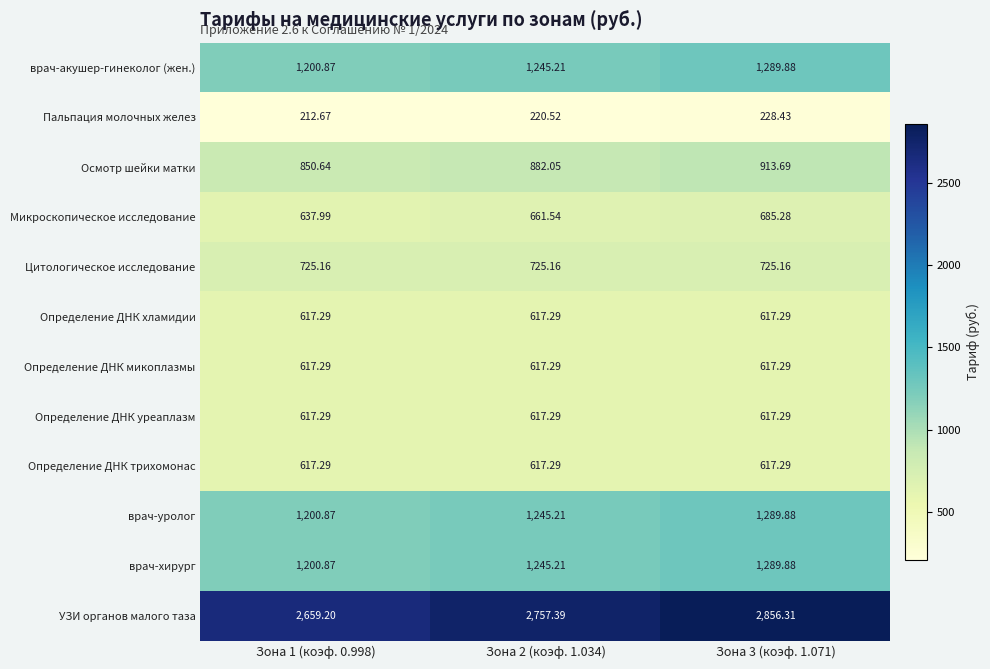

Is the value of Осмотр шейки матки at Зона 2 (коэф. 1.034) greater than the value of Микроскопическое исследование at Зона 2 (коэф. 1.034)?

Yes